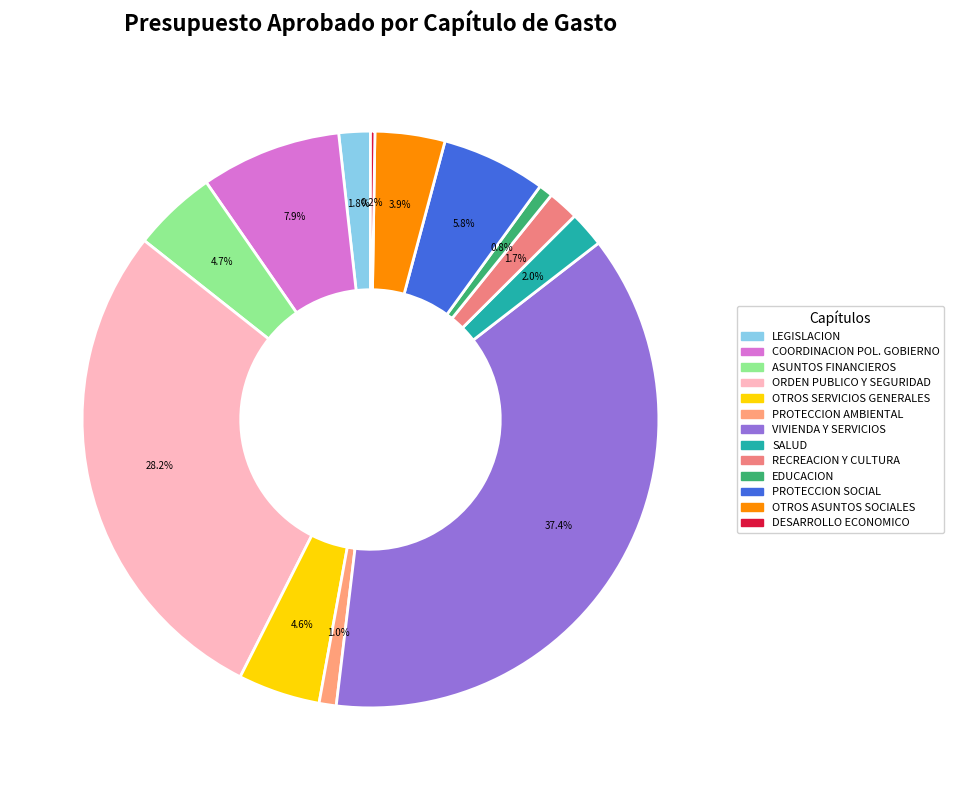

How many segments does this pie chart have?

13